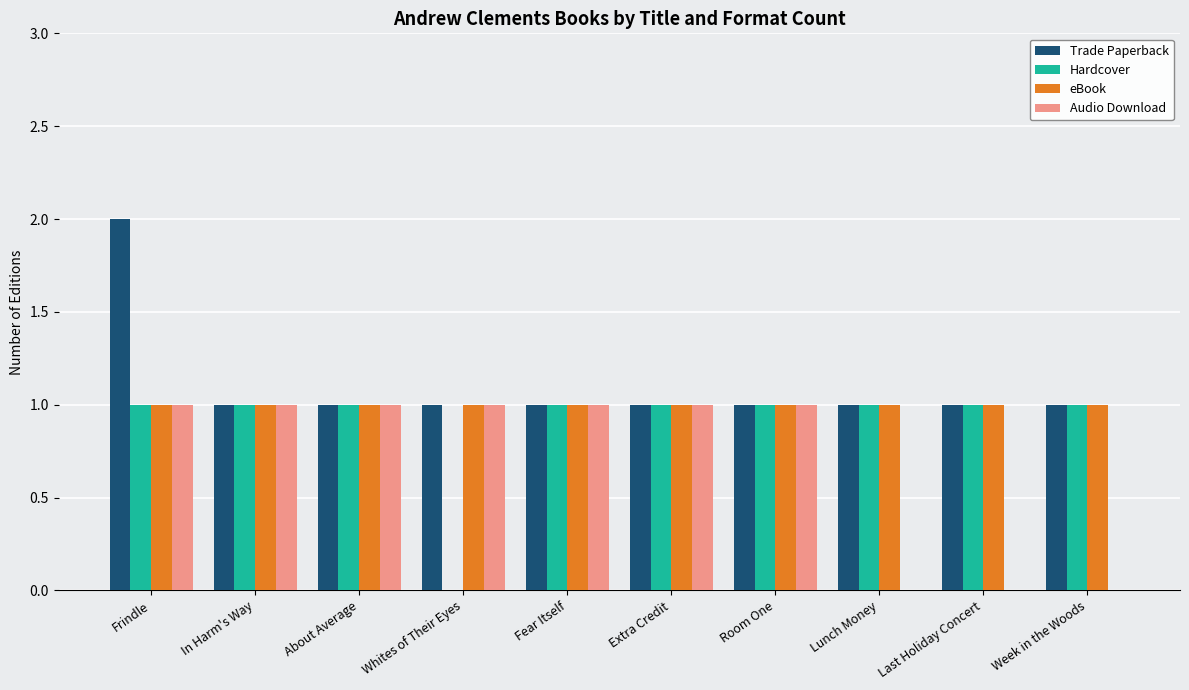

What is the total value across all series at Whites of Their Eyes?

3